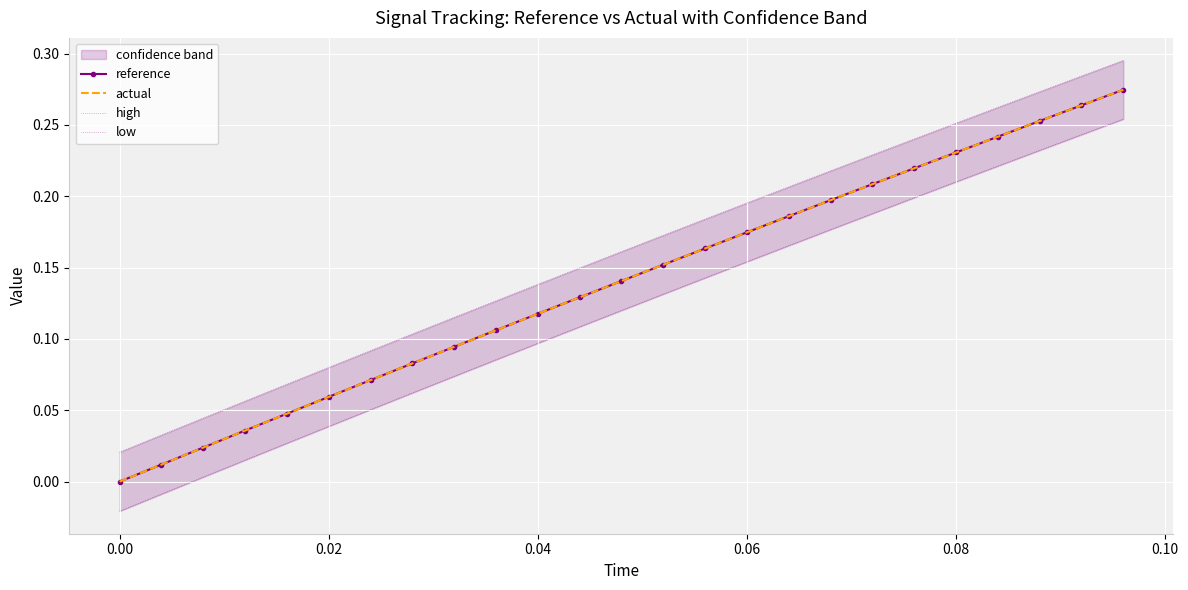

True or false: reference has more than 1 points higher than both neighbors.

False